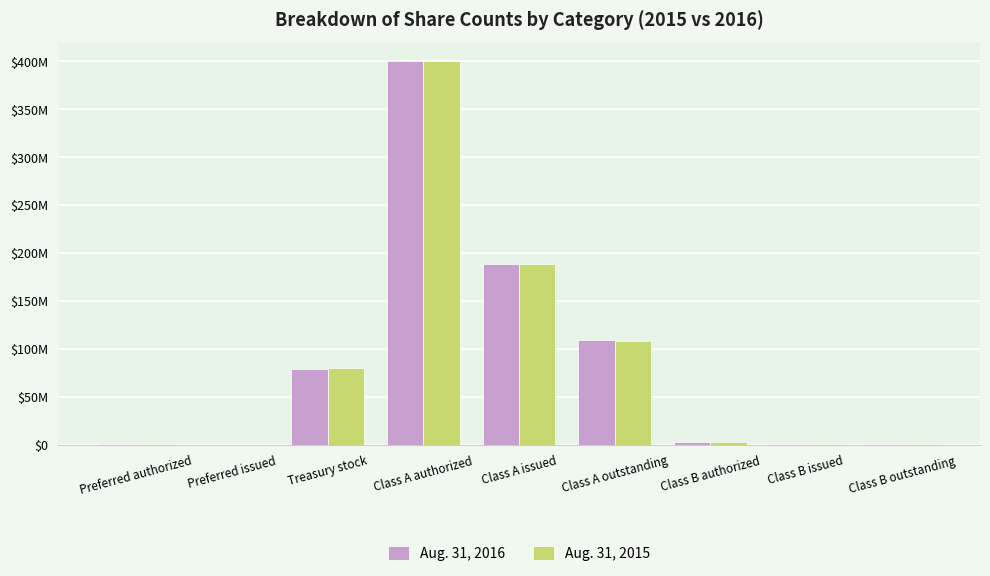

What is the maximum value for Aug. 31, 2016?

400000000